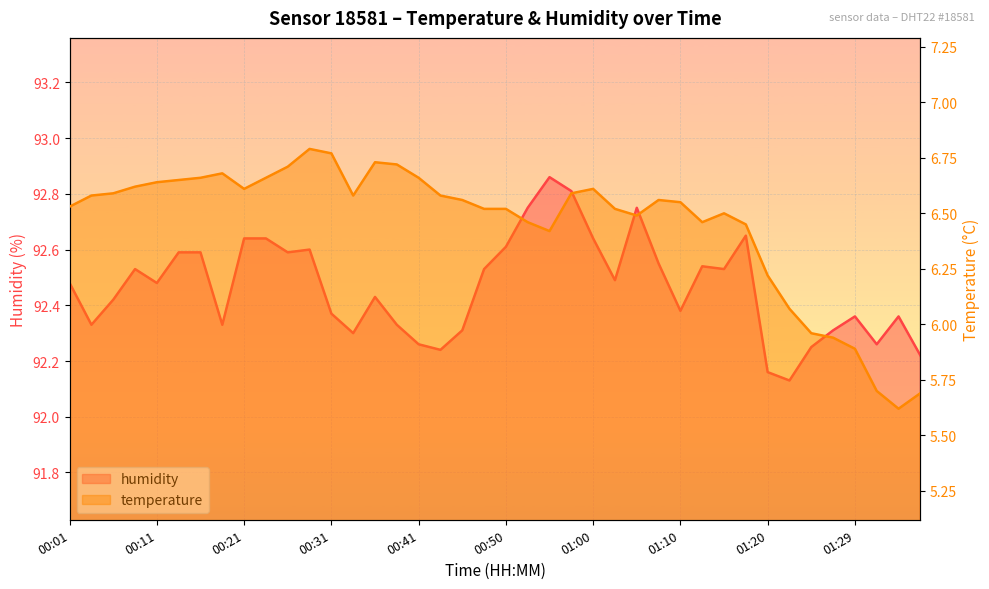

At which label does temperature first exceed 6?

00:01